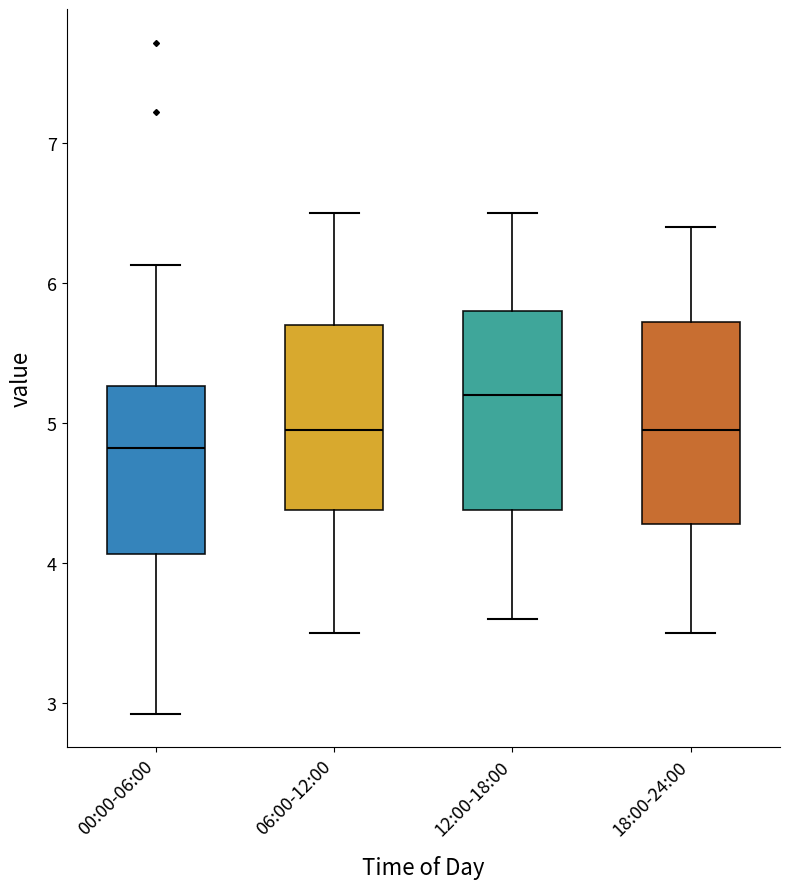

Reading left to right, read every box against the y-axis: the position of its median line, the range the box covers, and the ends of its whiskers. The values are not printed on the chart, so give them approximately, as read against the axis.

00:00-06:00: median 4.8, box 4.1 to 5.3, whiskers 2.9 to 6.1
06:00-12:00: median 5.0, box 4.4 to 5.7, whiskers 3.5 to 6.5
12:00-18:00: median 5.2, box 4.4 to 5.8, whiskers 3.6 to 6.5
18:00-24:00: median 5.0, box 4.3 to 5.7, whiskers 3.5 to 6.4